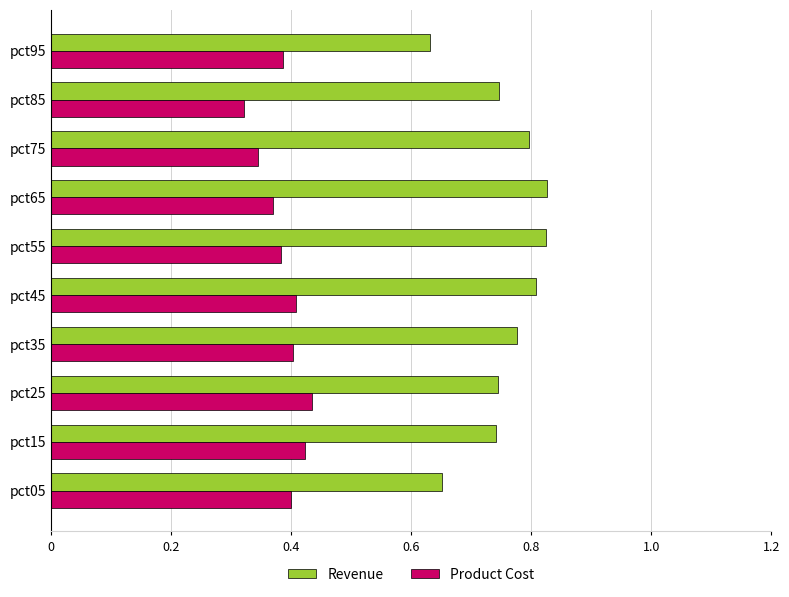

What is the difference between the maximum and minimum values in the Revenue series?

0.2